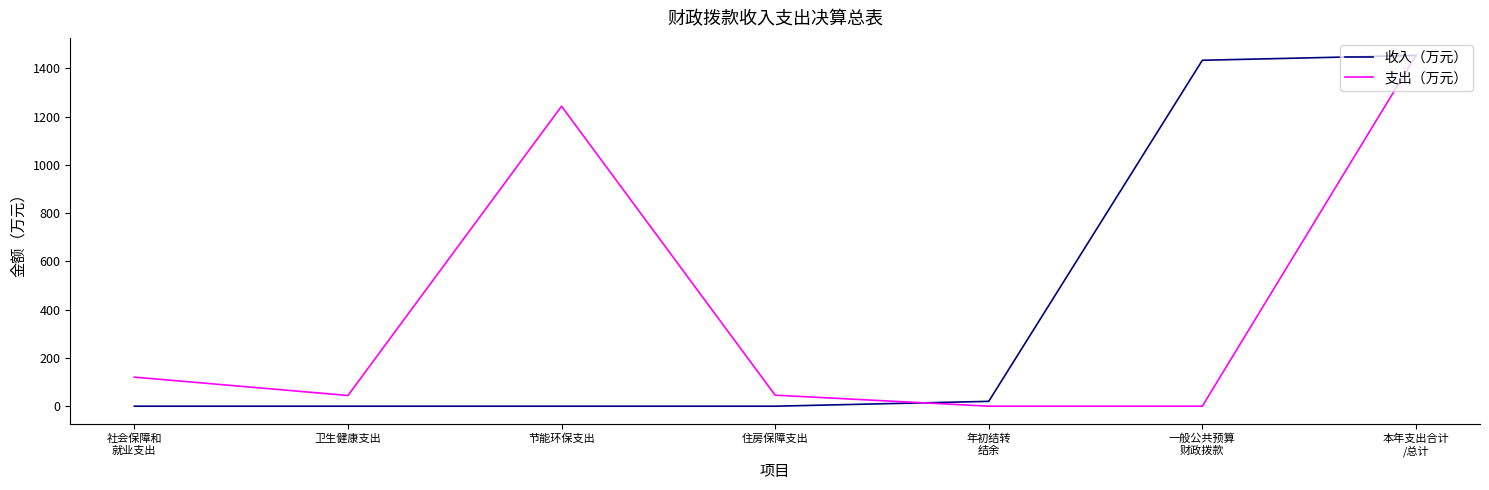

What is the approximate value of 支出（万元） at 节能环保支出?

1242.9